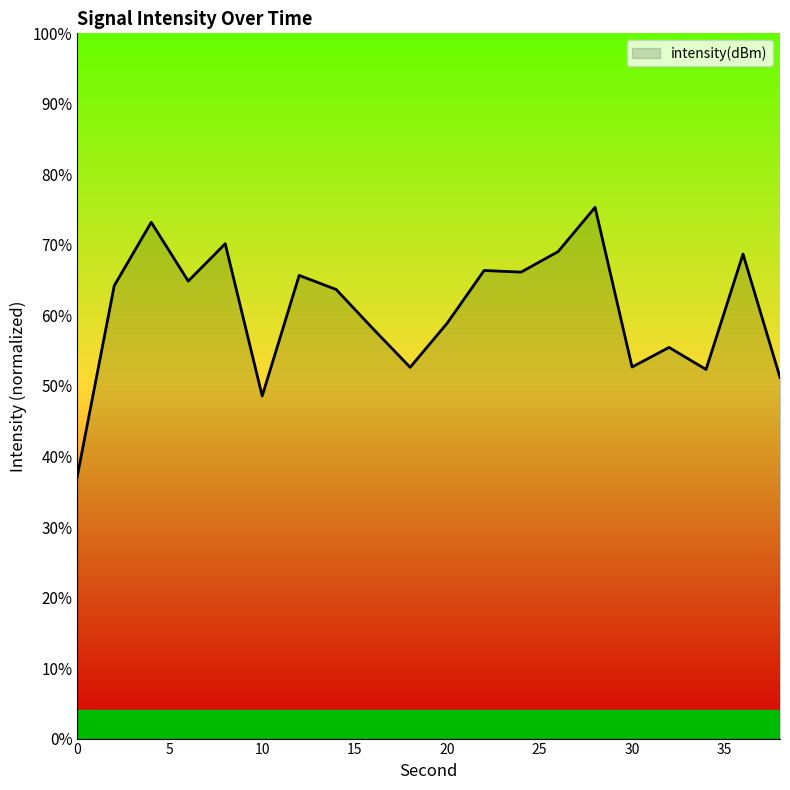

What is the difference between the maximum and minimum values?

38.1